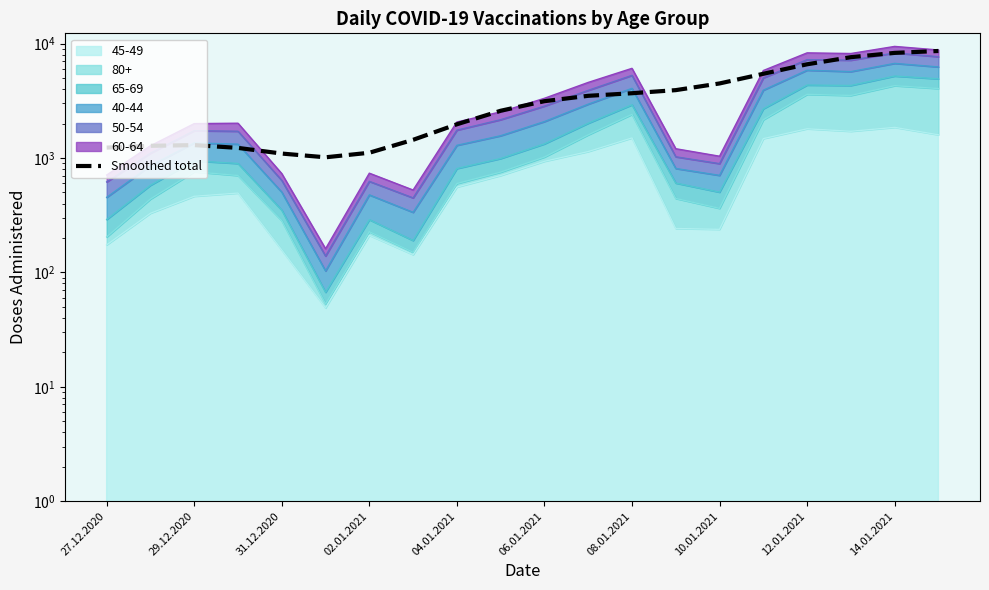

What is the value of the 20th point from the left?

8625.7